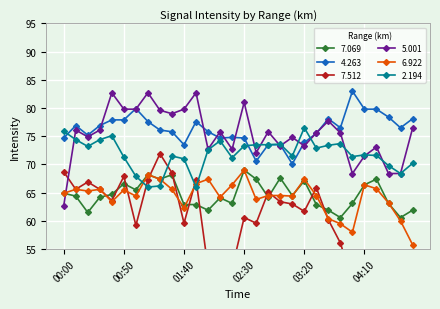

At how many categories does at least one series exceed 71?

30